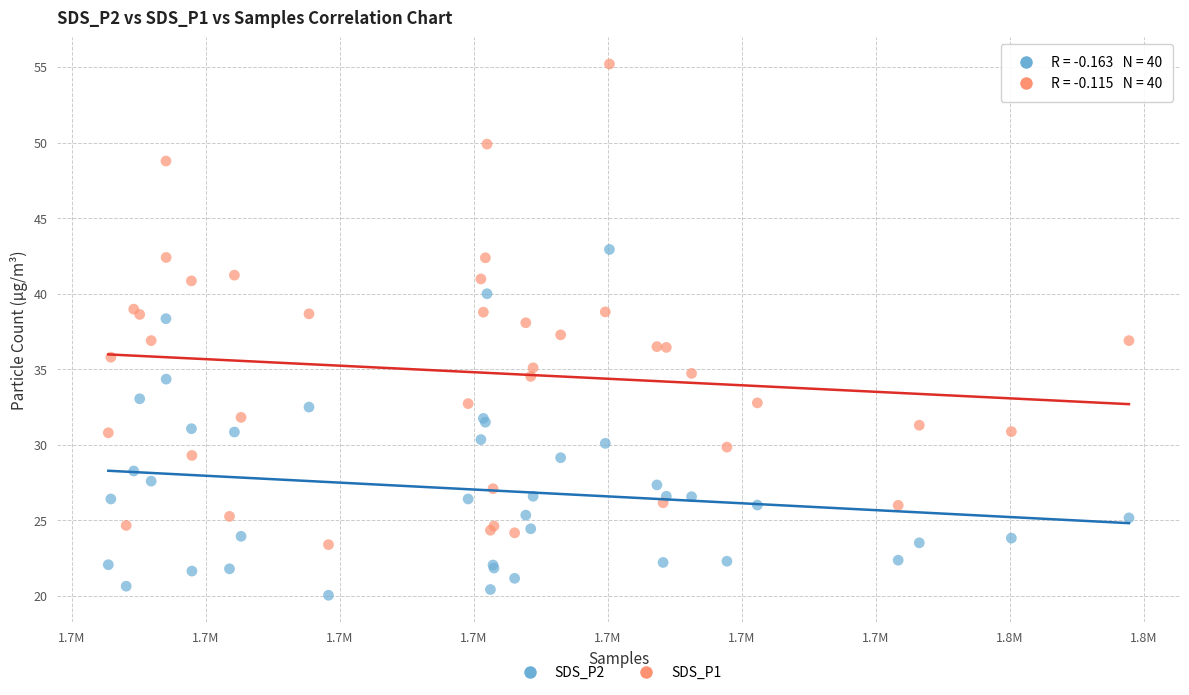

What is the X range (max minus min) for the scatter plot?

76173.0